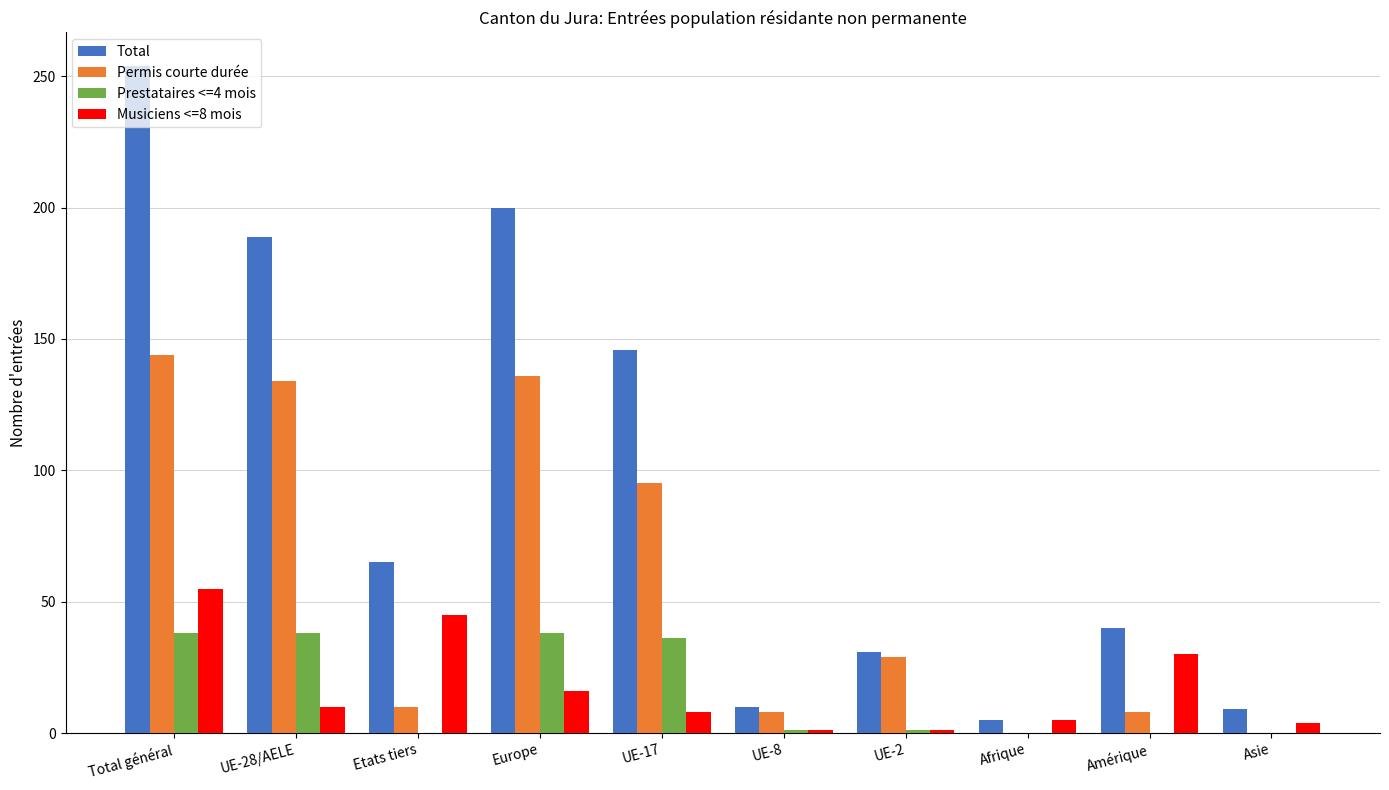

Which series has the largest range (max minus min)?

Total